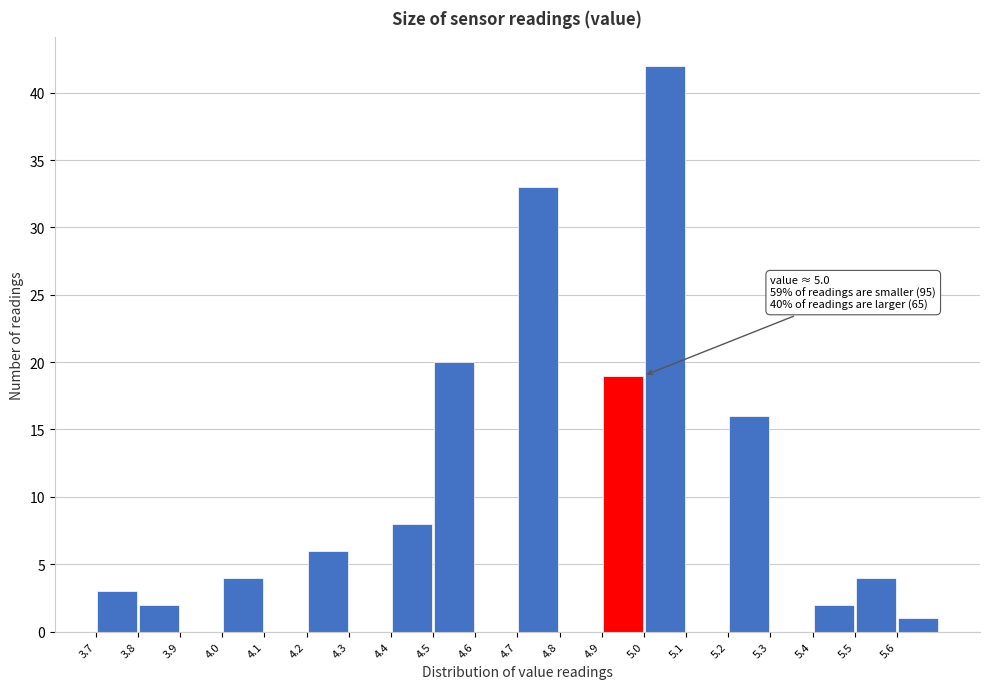

Which range on the x-axis has the tallest bar?

5.0 to 5.1